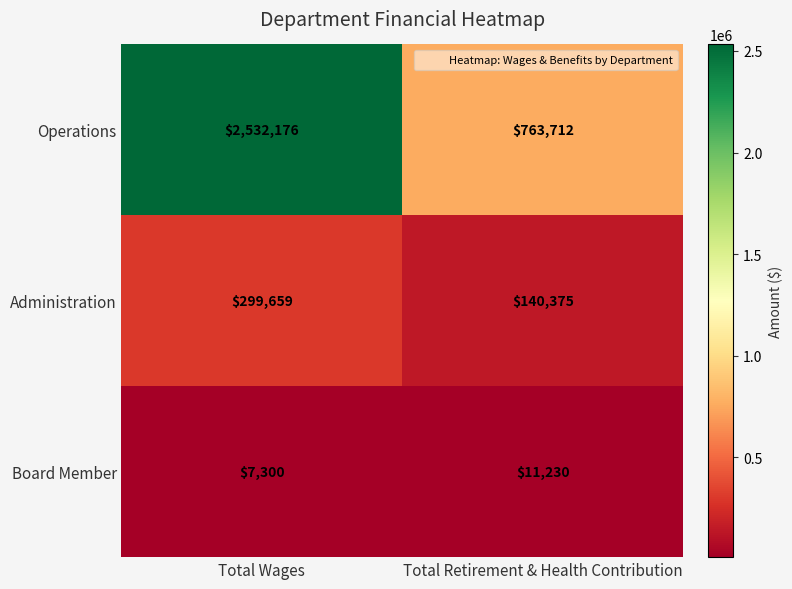

Which series has the largest range (max minus min)?

Operations